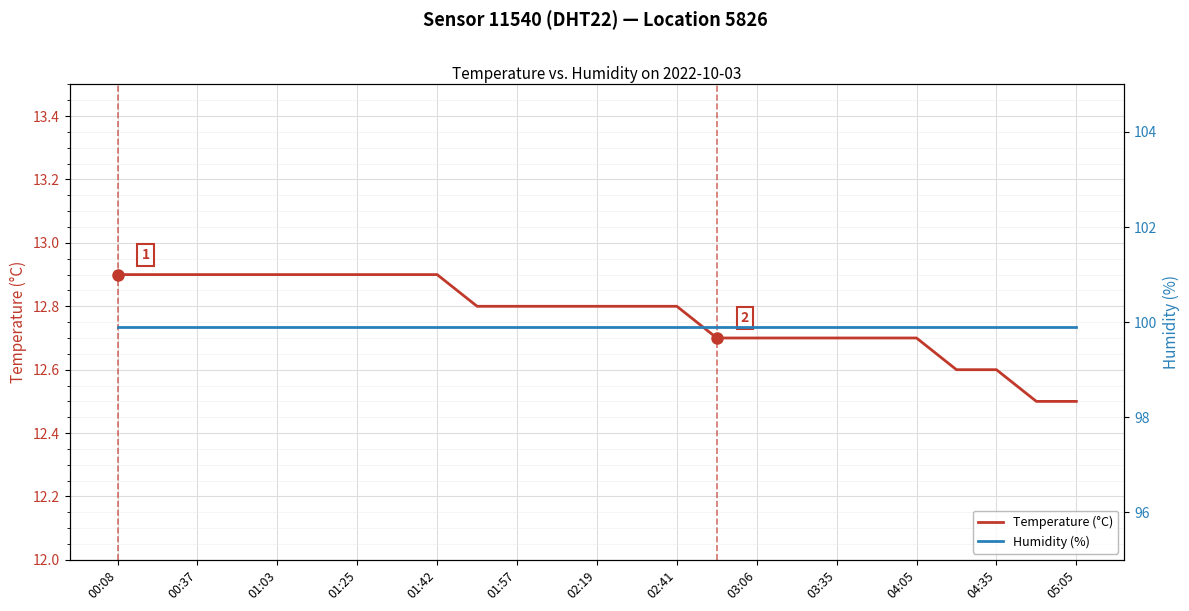

What is the difference between the highest and lowest values at 19?

87.2